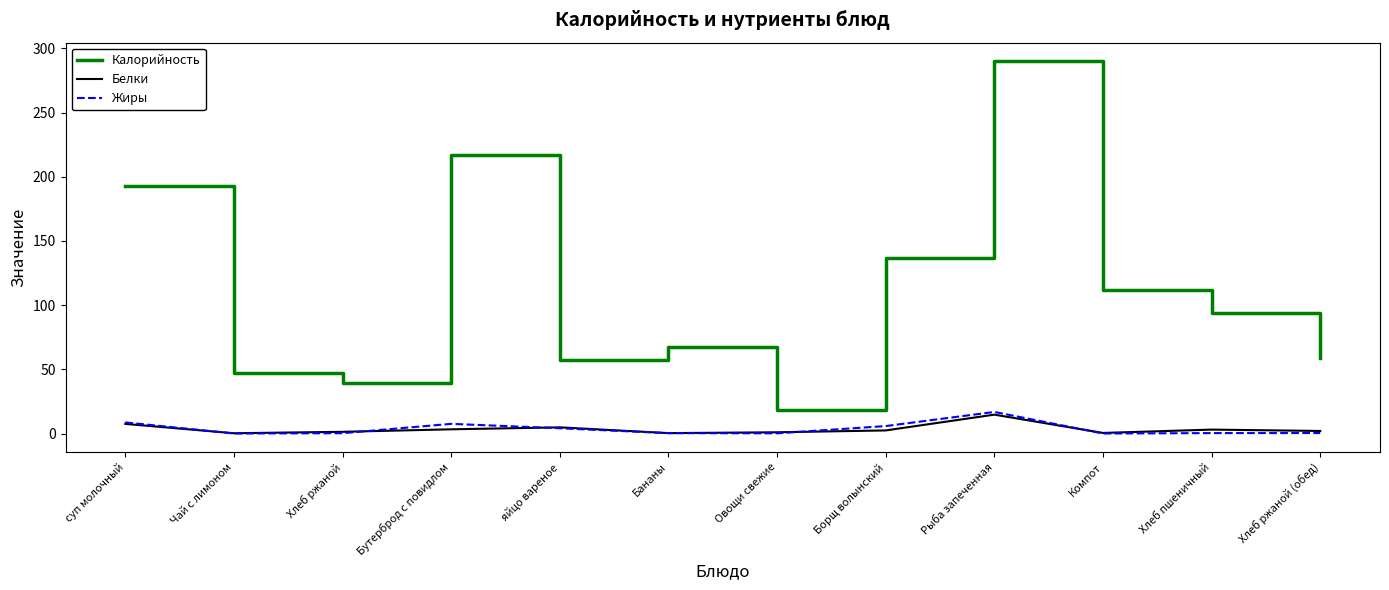

Which category has the highest value in the Калорийность series?

Рыба запеченная